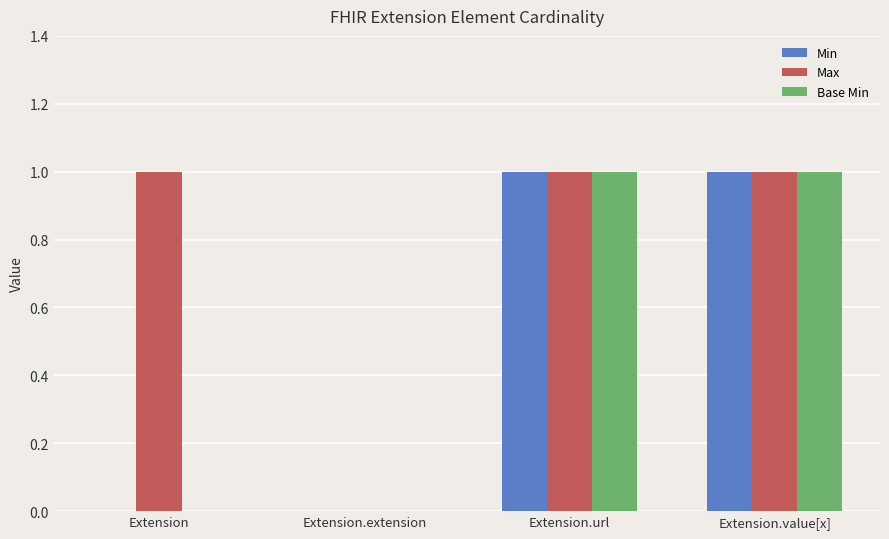

Which series has the largest total across all categories?

Max